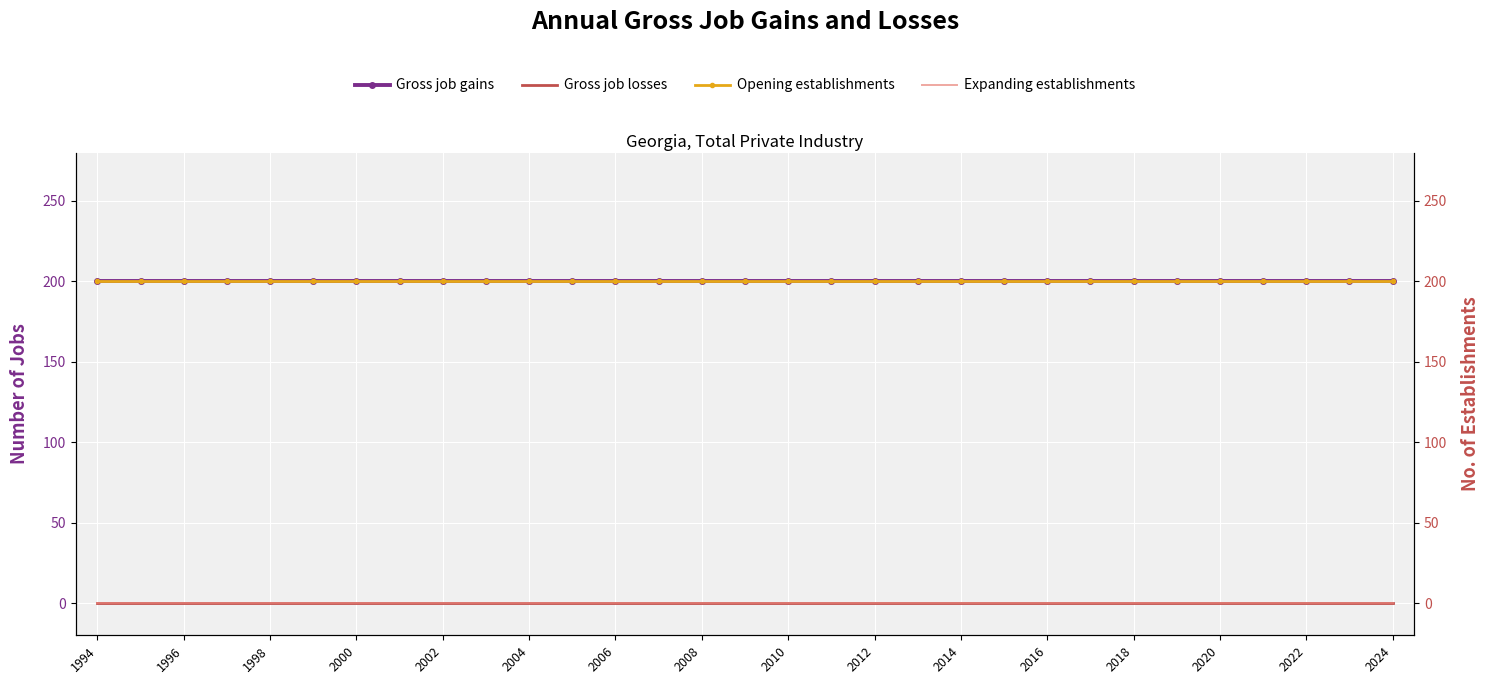

Where is Expanding establishments nearest to the value 0?

1994